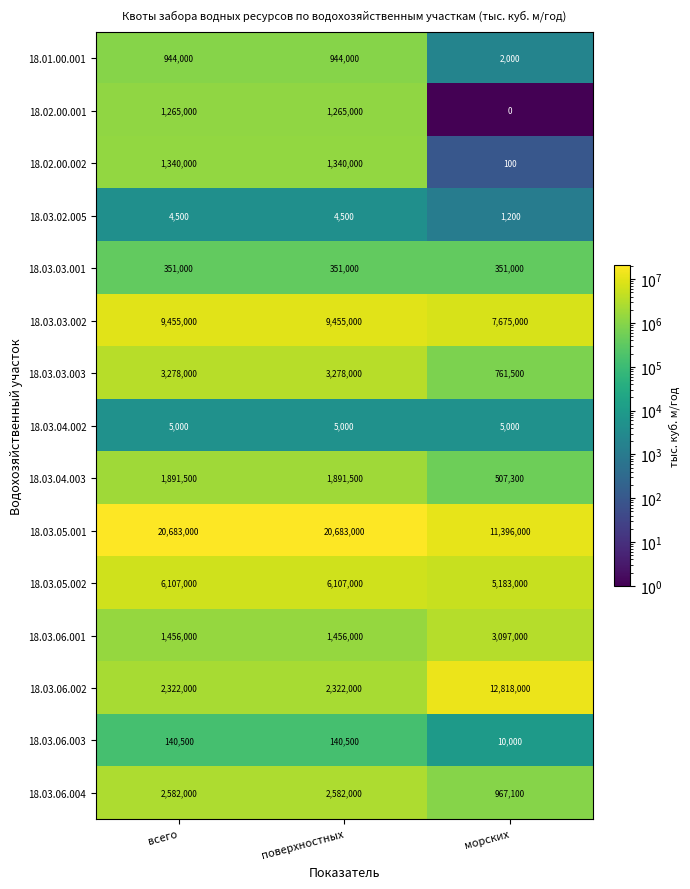

Is the value of 18.03.03.001 at морских greater than the value of 18.02.00.002 at поверхностных?

No